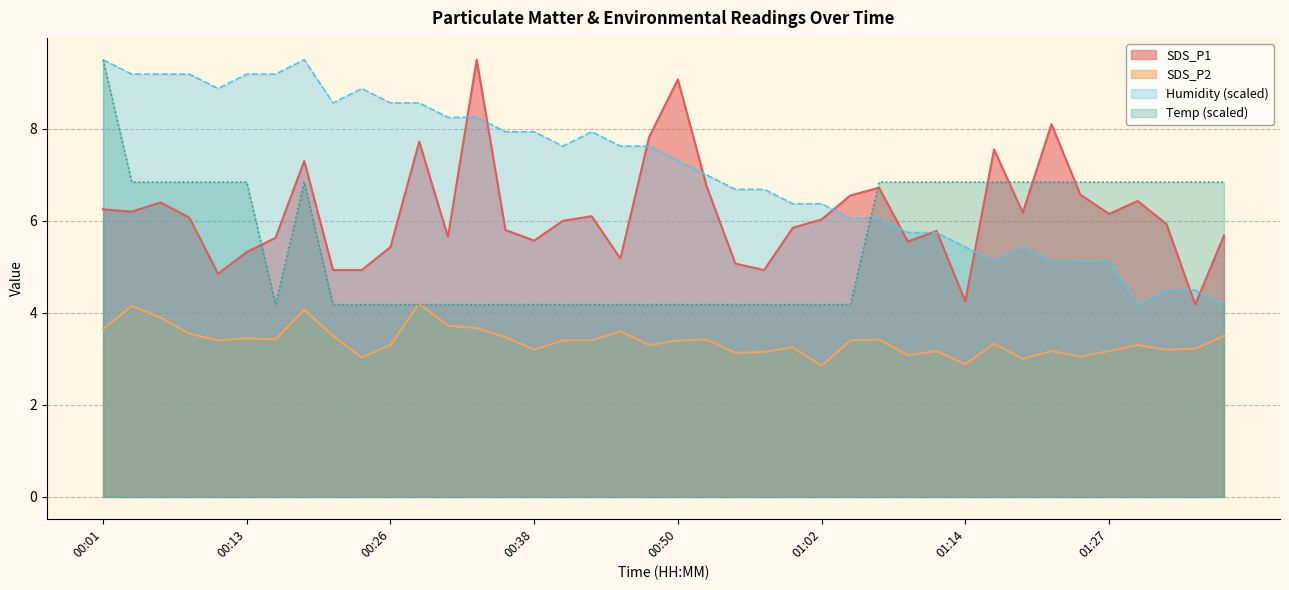

Which category has the lowest value in the SDS_P2 series?

01:02